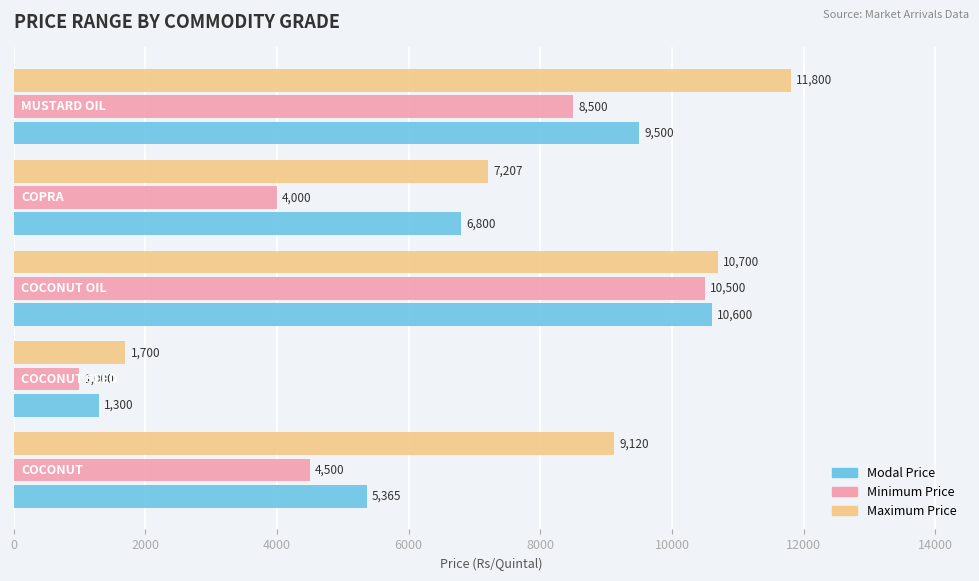

What is the difference between the maximum and minimum values in the Modal Price series?

9300